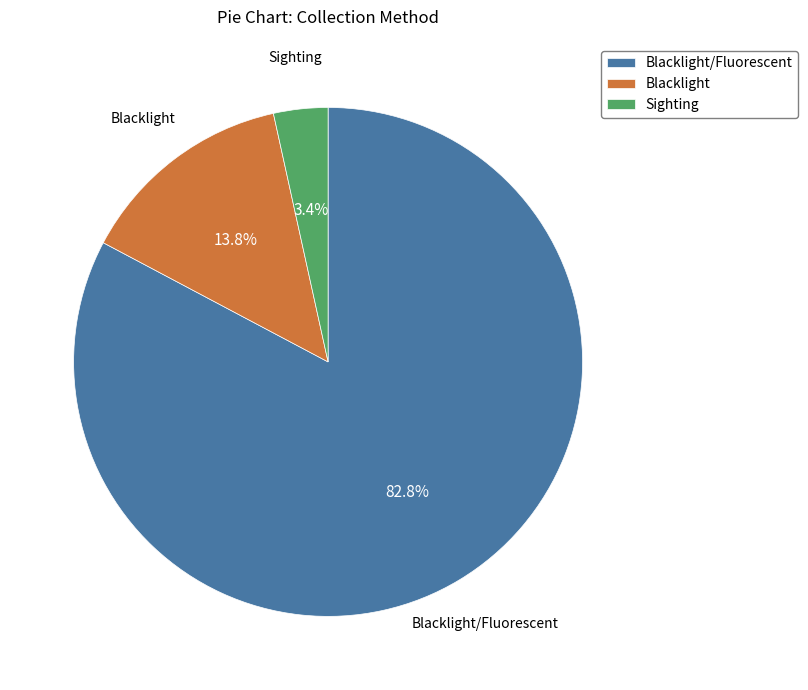

What percentage is NOT represented by Sighting?

96.6%